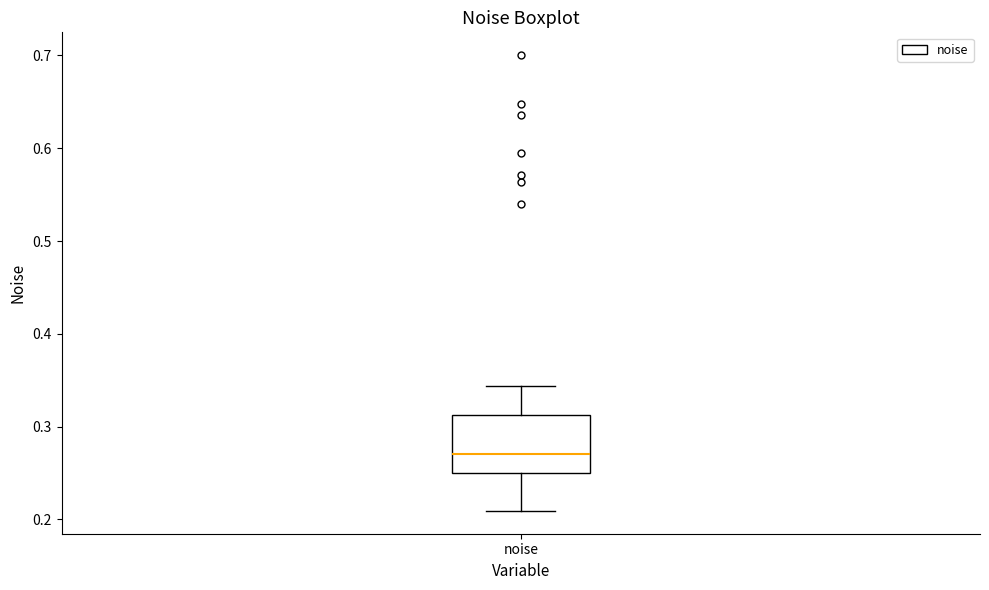

Read this box plot against the y-axis: the position of the median line, the range covered by the box, and the ends of both whiskers. The values are not printed on the chart, so give them approximately, as read against the axis.

median 0.27, box 0.25 to 0.31, whiskers 0.21 to 0.34